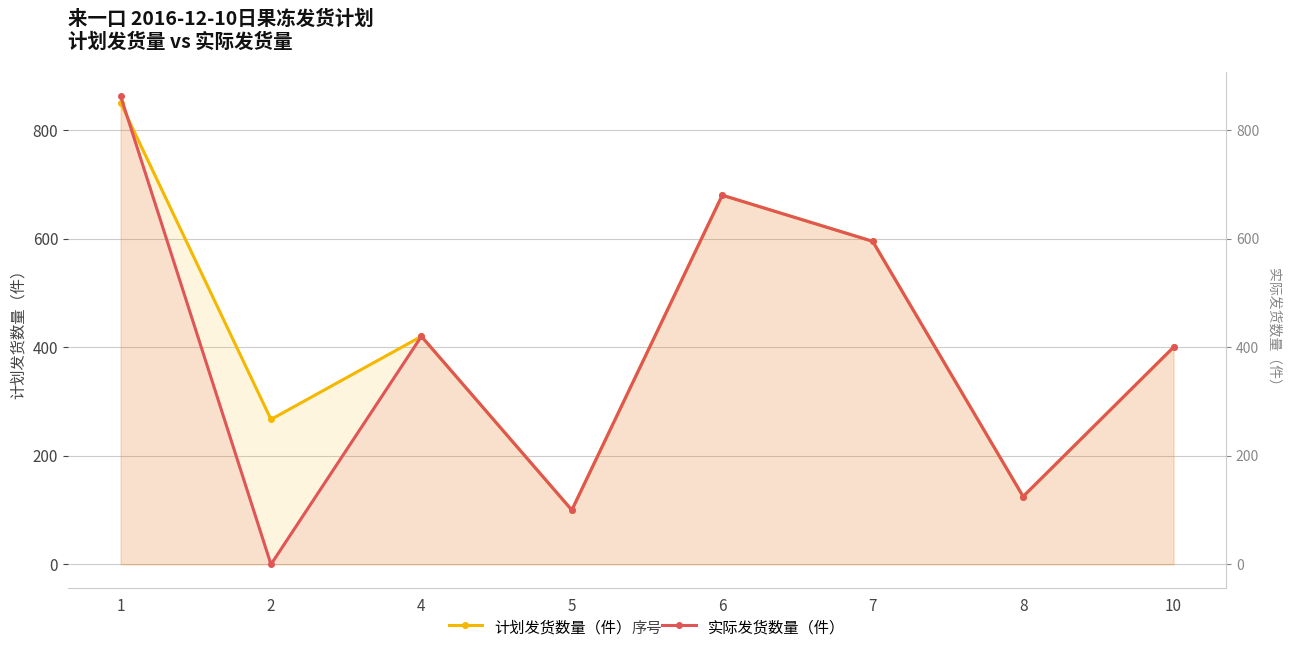

Between which two adjacent categories do 计划发货数量（件） and 实际发货数量（件） first intersect?

1 and 2